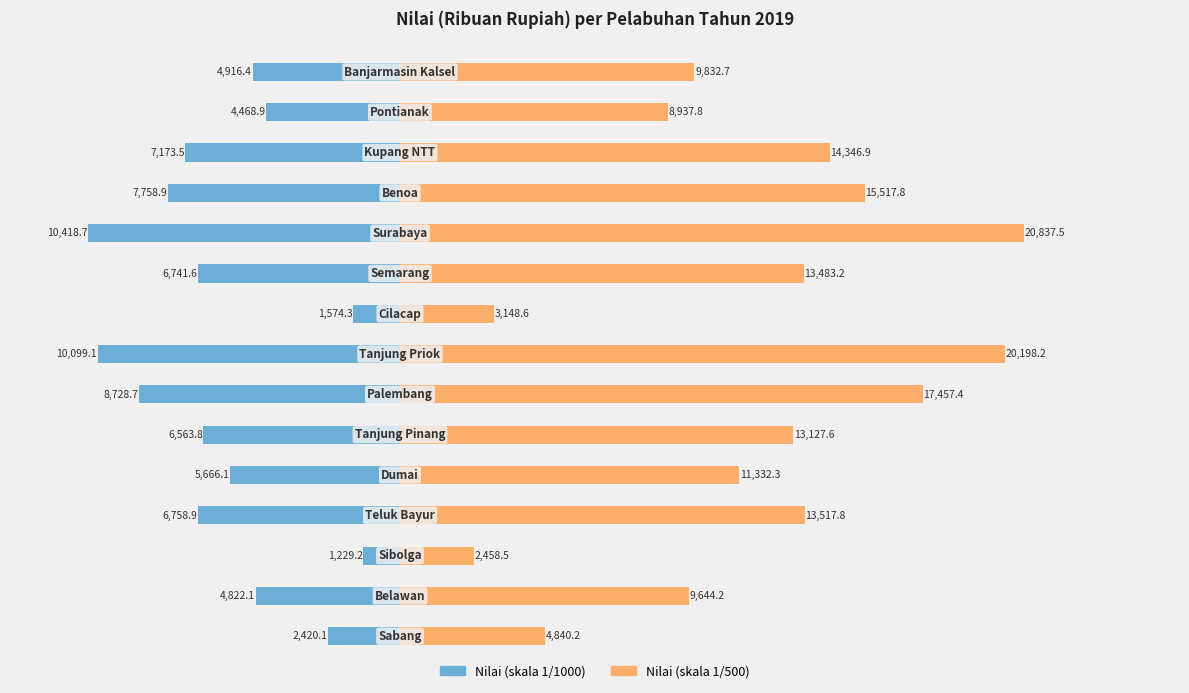

Between 13 and 11, which is larger?

13